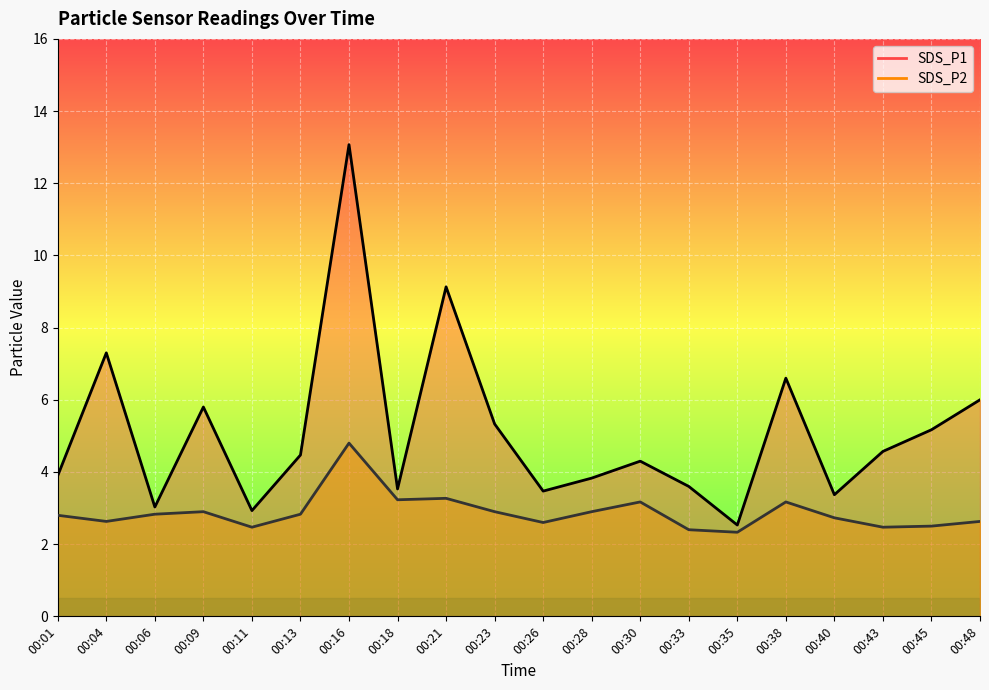

Reading left to right, what are all the values shown in this chart?

SDS_P1: 3.9	7.3	3.0	5.8	2.9	4.5	13.1	3.5	9.1	5.3	3.5	3.8	4.3	3.6	2.5	6.6	3.4	4.6	5.2	6.0
SDS_P2: 2.8	2.6	2.8	2.9	2.5	2.8	4.8	3.2	3.3	2.9	2.6	2.9	3.2	2.4	2.3	3.2	2.7	2.5	2.5	2.6